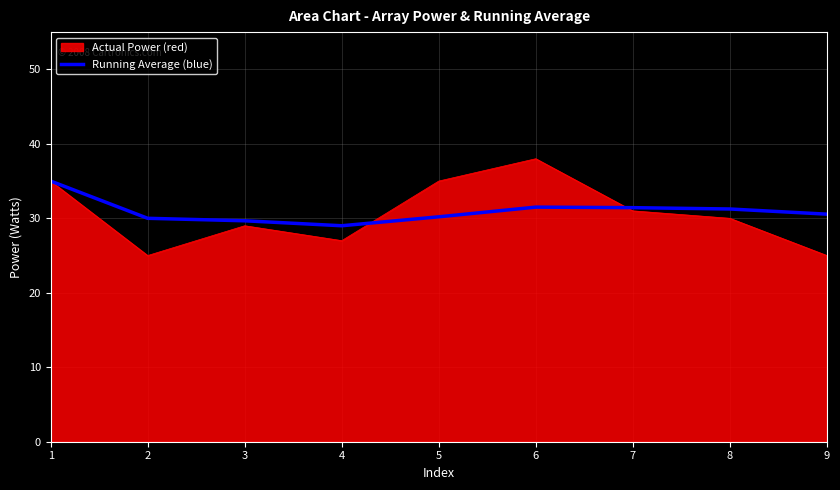

The Running Average (blue) series shows 17.5 at 5. True or false?

False